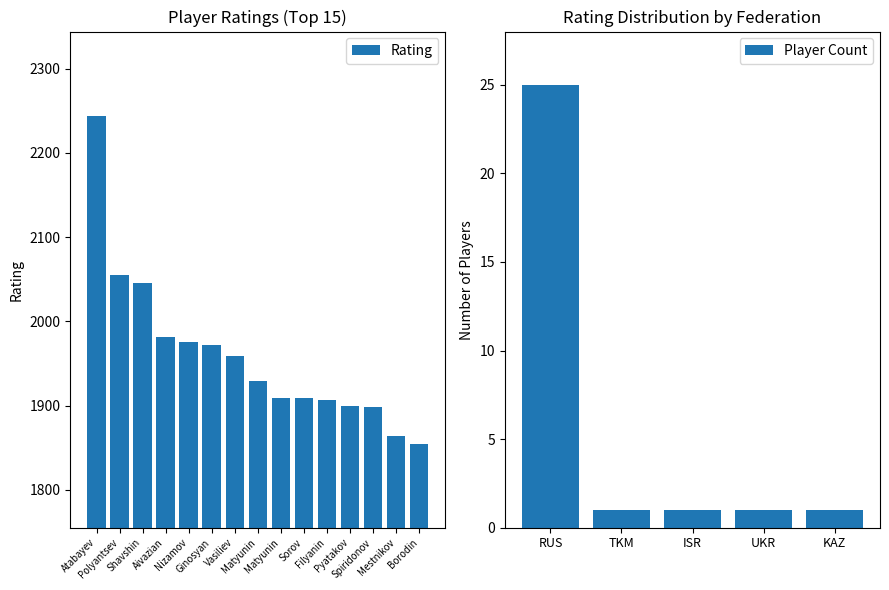

What is the average value?

1960